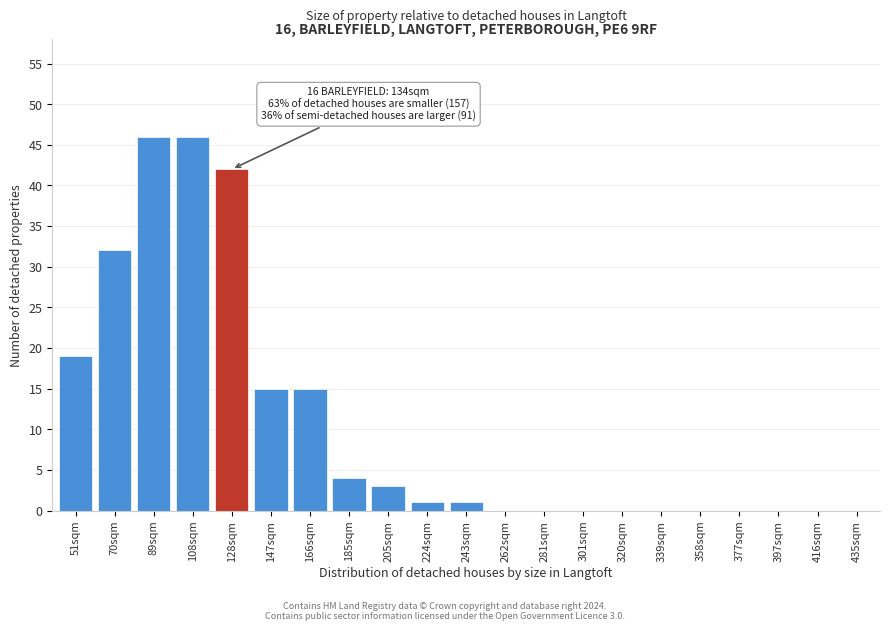

Reading left to right, list all the values displayed in this chart.

51sqm=19	70sqm=32	89sqm=46	108sqm=46	128sqm=42	147sqm=15	166sqm=15	185sqm=4	205sqm=3	224sqm=1	243sqm=1	262sqm=0	281sqm=0	301sqm=0	320sqm=0	339sqm=0	358sqm=0	377sqm=0	397sqm=0	416sqm=0	435sqm=0